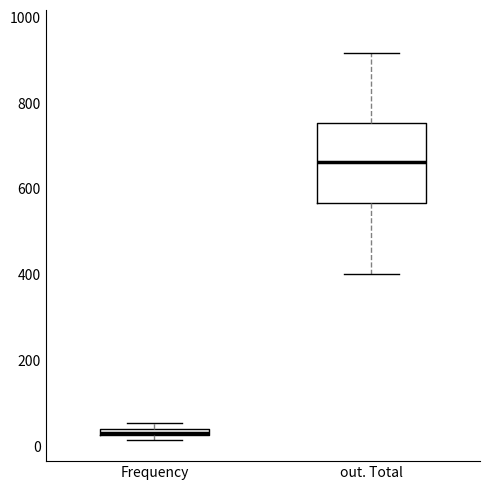

Comparing the boxes themselves (not the whiskers), which one is the tallest?

out. Total